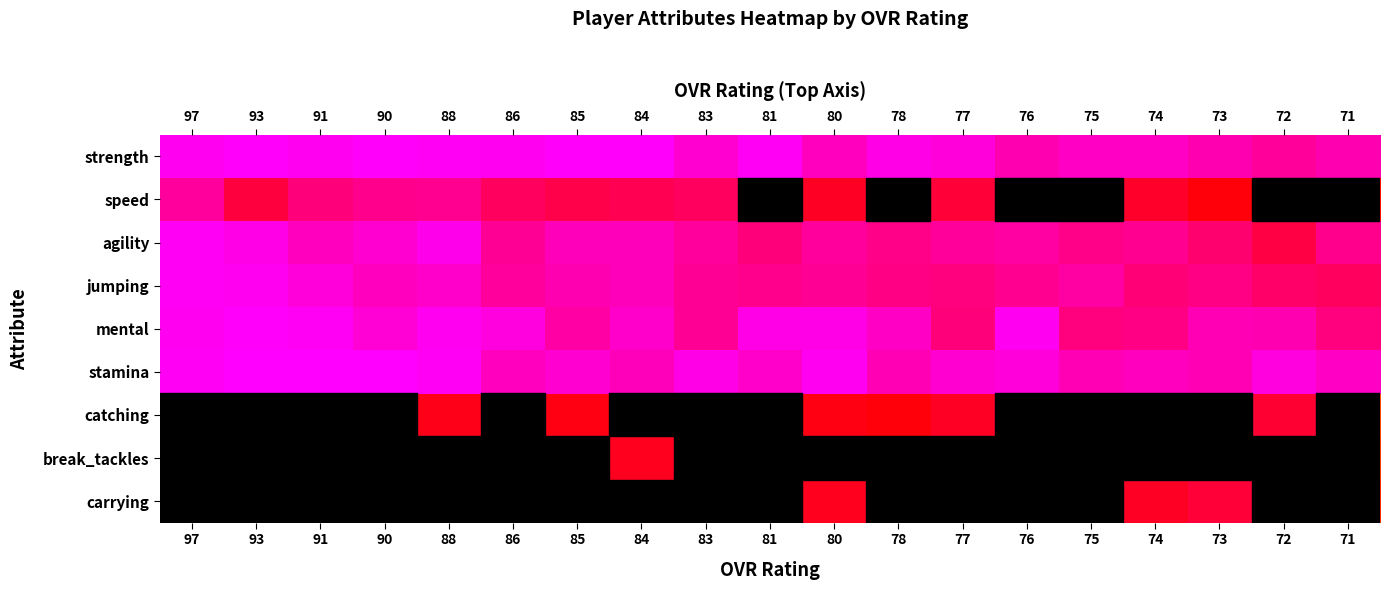

At which category is the sum across all series the highest?

88